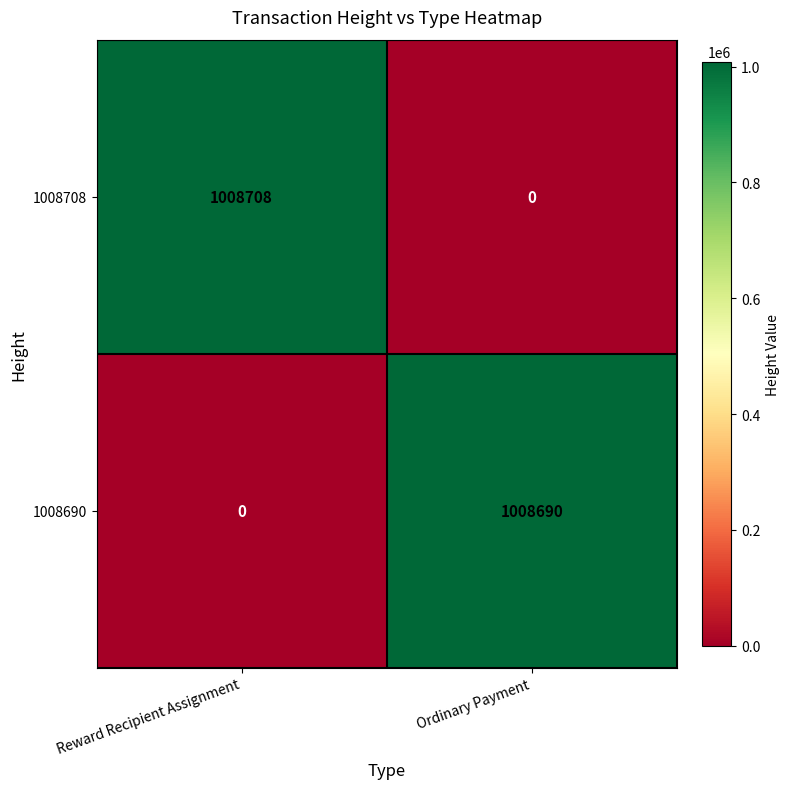

What is the sum of all 1008708 values?

1008708